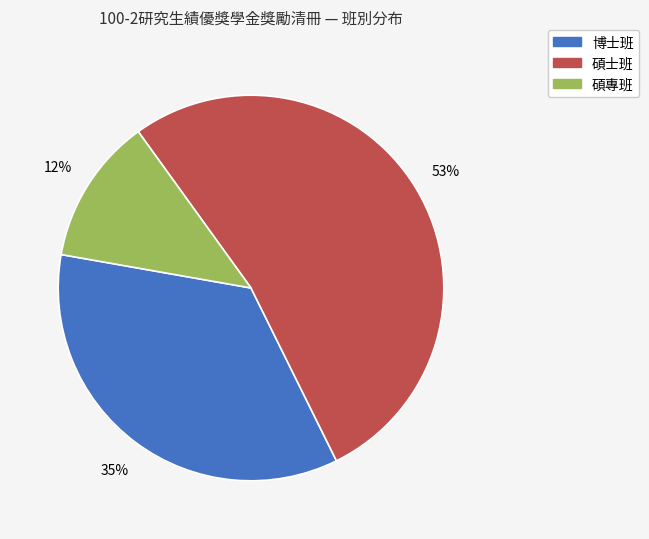

To the nearest percent, what is the combined percentage of 碩士班 and 博士班?

88%